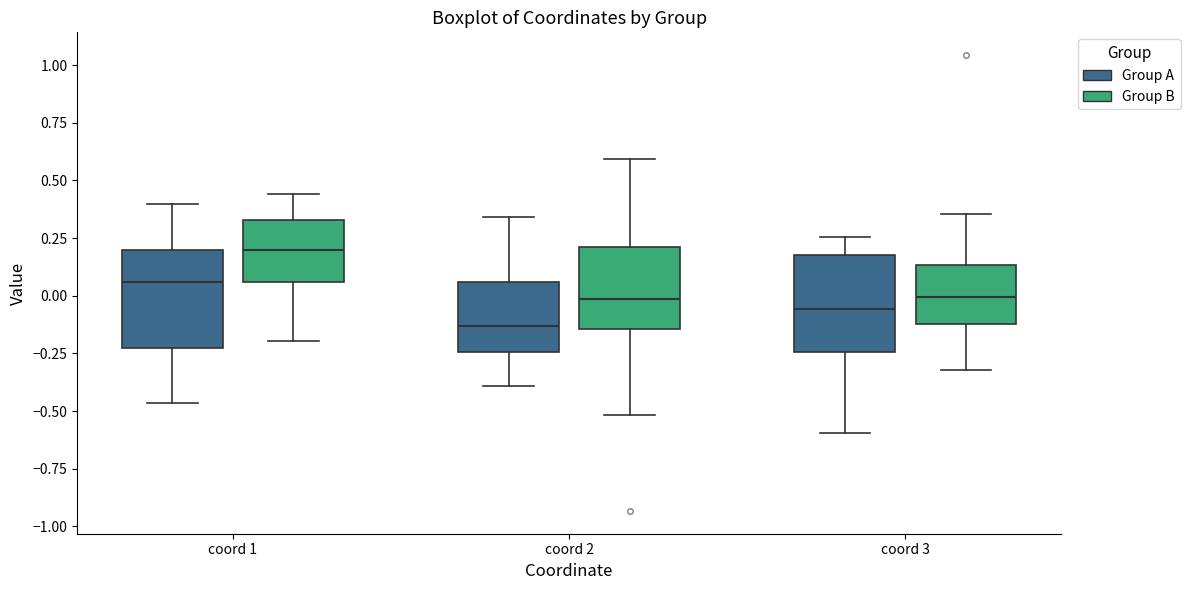

Which box's median line is the highest?

coord 1 (Group B)